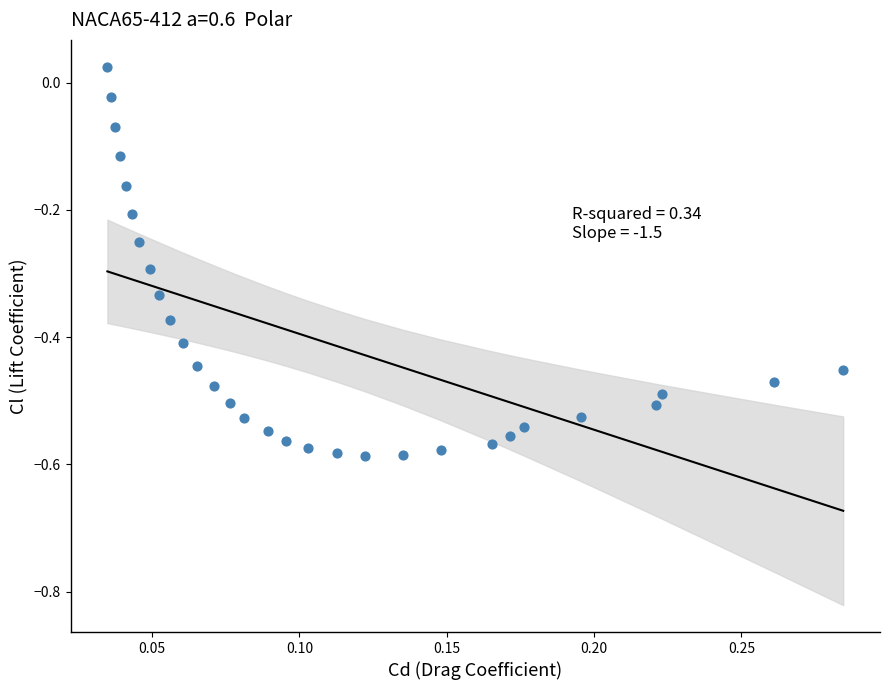

What is the range of Y values (max minus min)?

0.6